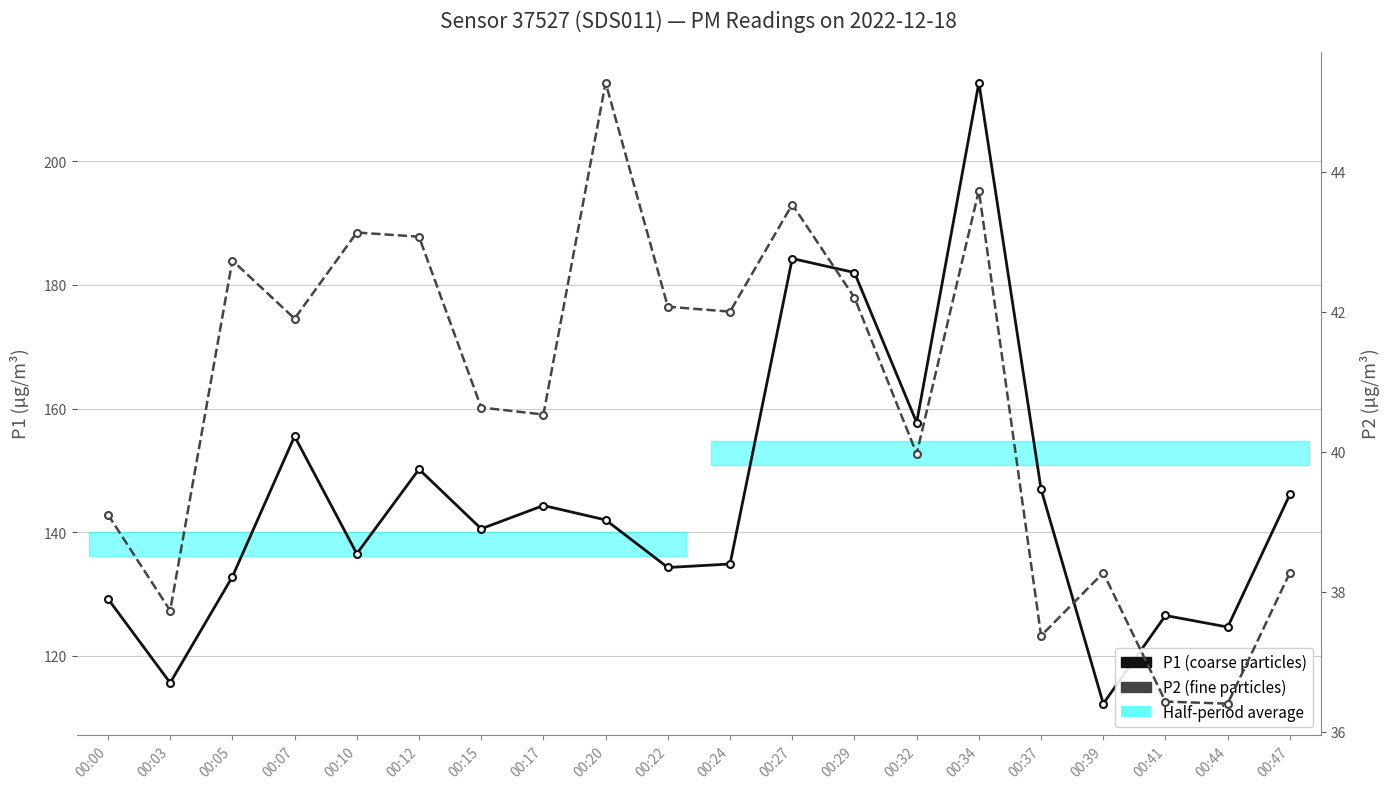

Where is the first local maximum for P1 (particle count)?

00:07